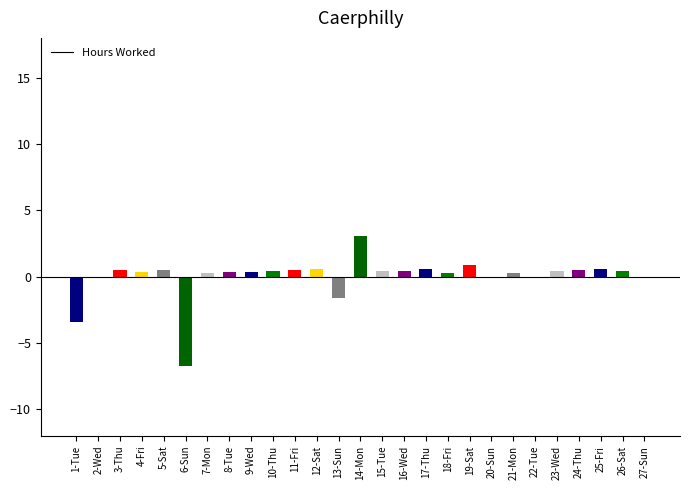

How many bars are there in total?

27